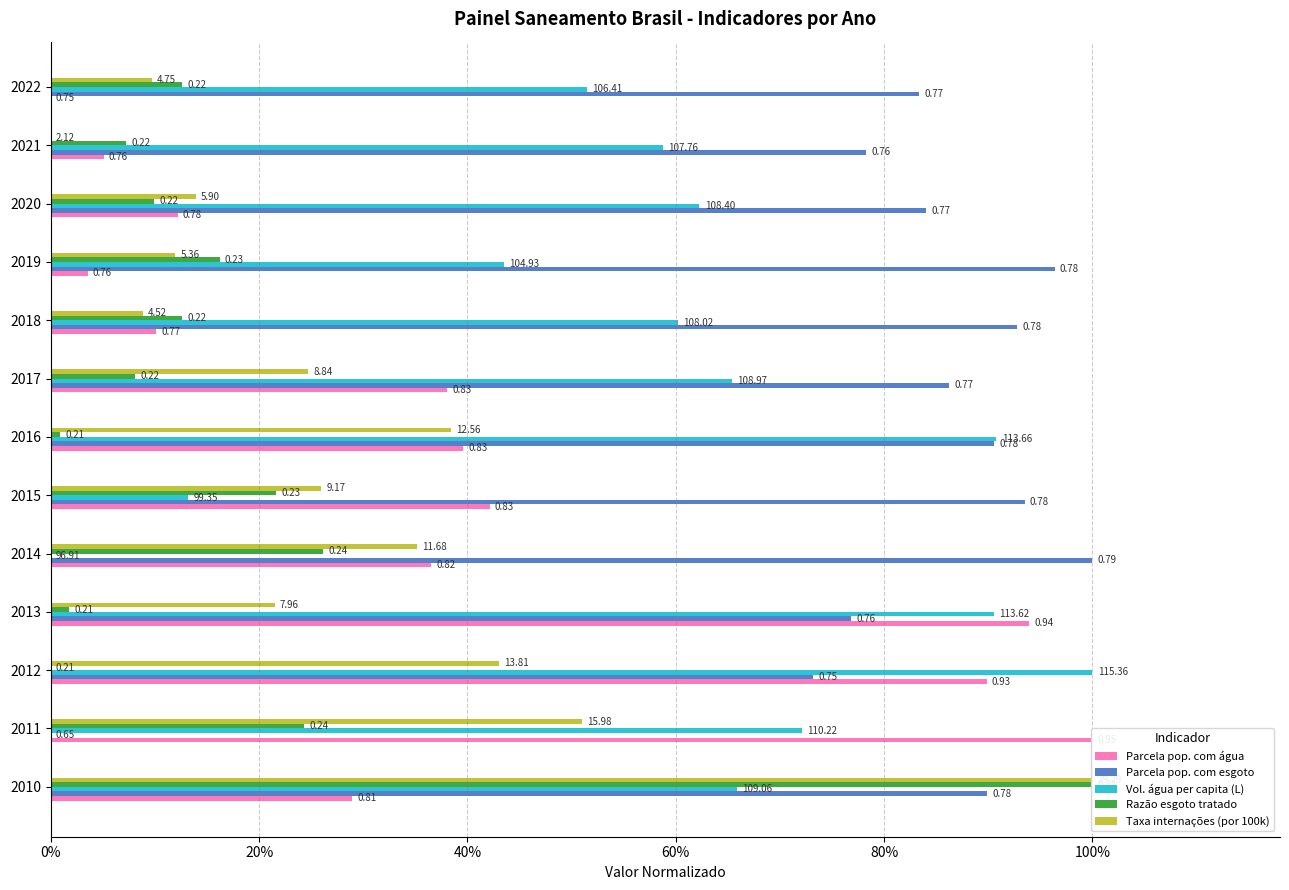

Is the value of Parcela pop. com esgoto at 2010 greater than the value of Taxa internações (por 100k) at 2010?

No